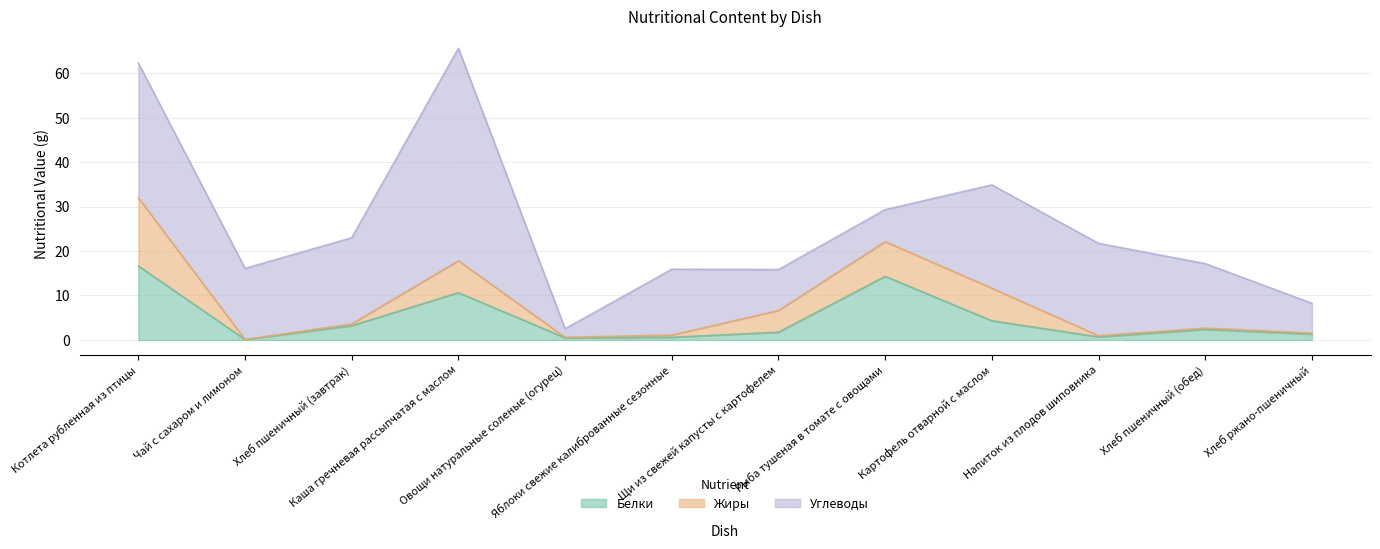

What are all the series names shown in the legend?

Белки, Жиры, Углеводы